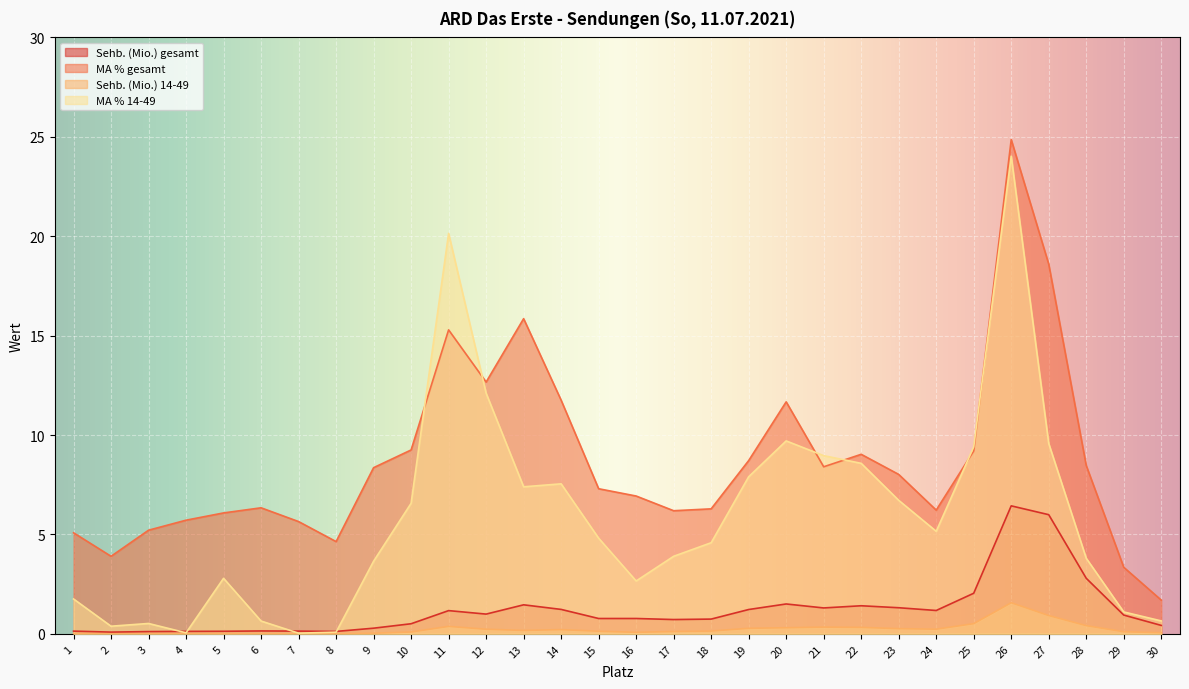

Reading left to right, list all the values displayed in this chart.

Sehb. (Mio.) gesamt: 0.1	0.1	0.1	0.1	0.1	0.1	0.1	0.1	0.3	0.5	1.2	1.0	1.5	1.2	0.8	0.8	0.7	0.7	1.2	1.5	1.3	1.4	1.3	1.2	2.0	6.4	6.0	2.8	0.9	0.4
MA % gesamt: 5.1	3.9	5.2	5.7	6.1	6.3	5.6	4.6	8.4	9.2	15.3	12.7	15.9	11.8	7.3	6.9	6.2	6.3	8.7	11.7	8.4	9.0	8.0	6.2	9.2	24.9	18.6	8.5	3.3	1.7
Sehb. (Mio.) 14-49: 0.0	0.0	0.0	0.0	0.0	0.0	0.0	0.0	0.0	0.1	0.4	0.2	0.2	0.2	0.1	0.1	0.1	0.1	0.3	0.3	0.3	0.3	0.3	0.2	0.5	1.6	0.9	0.4	0.1	0.1
MA % 14-49: 1.8	0.4	0.5	0.1	2.8	0.6	0.0	0.1	3.7	6.6	20.1	12.1	7.4	7.5	4.8	2.7	3.9	4.6	7.9	9.7	9.0	8.6	6.7	5.2	9.4	24.0	9.6	3.8	1.1	0.6